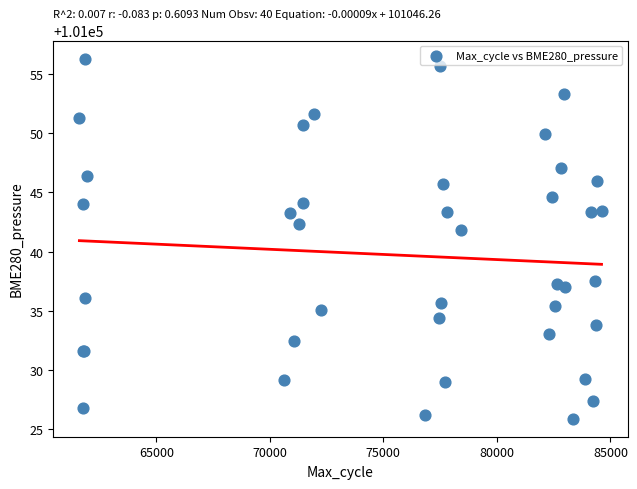

What Y value in the scatter plot is closest to 101041?

101041.8